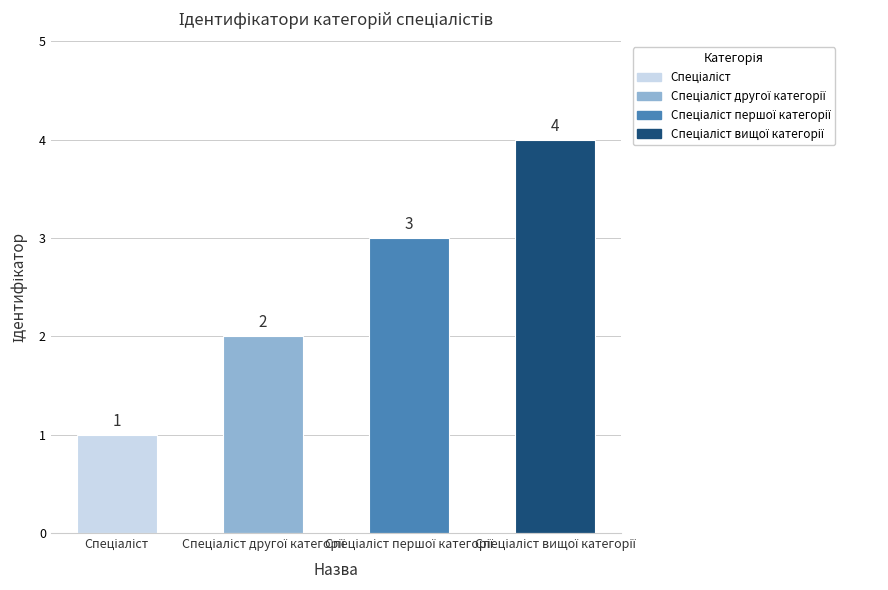

Count the values in the range 2 to 4.

3